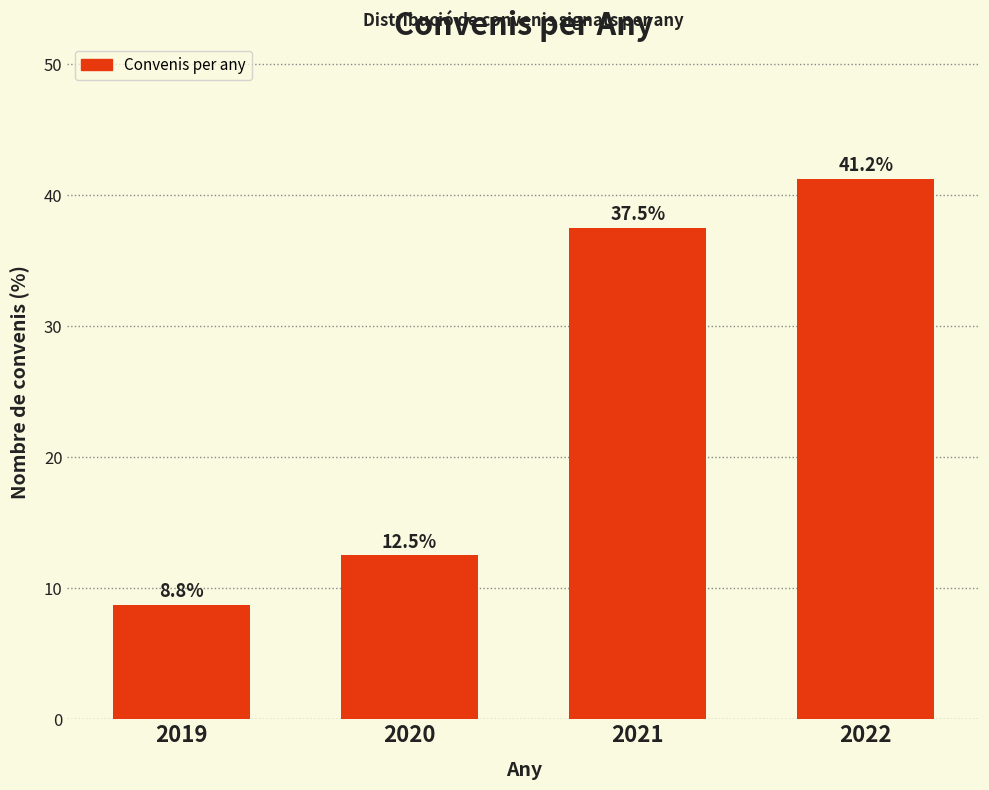

At which category does the chart reach its minimum across all series?

2019